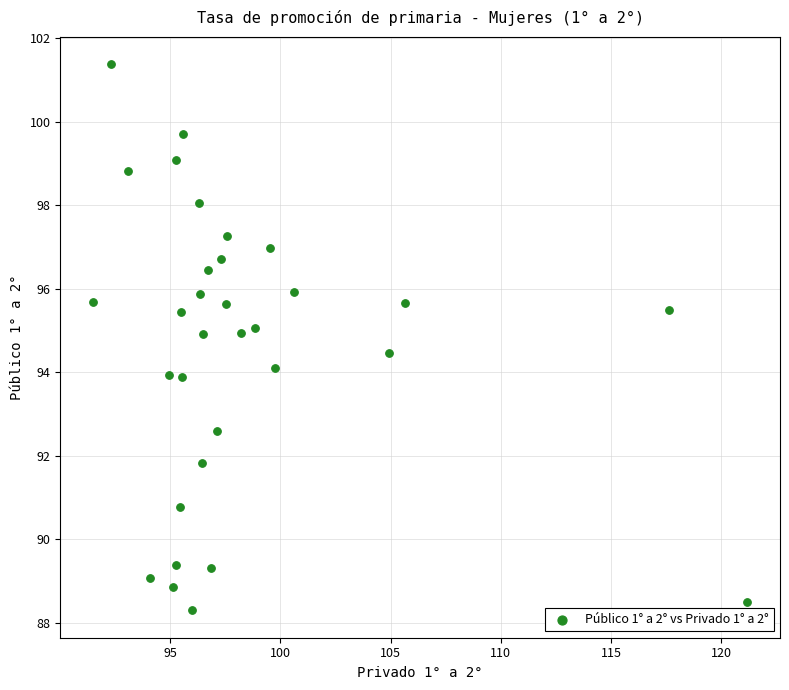

What is the range of Y values (max minus min)?

13.1